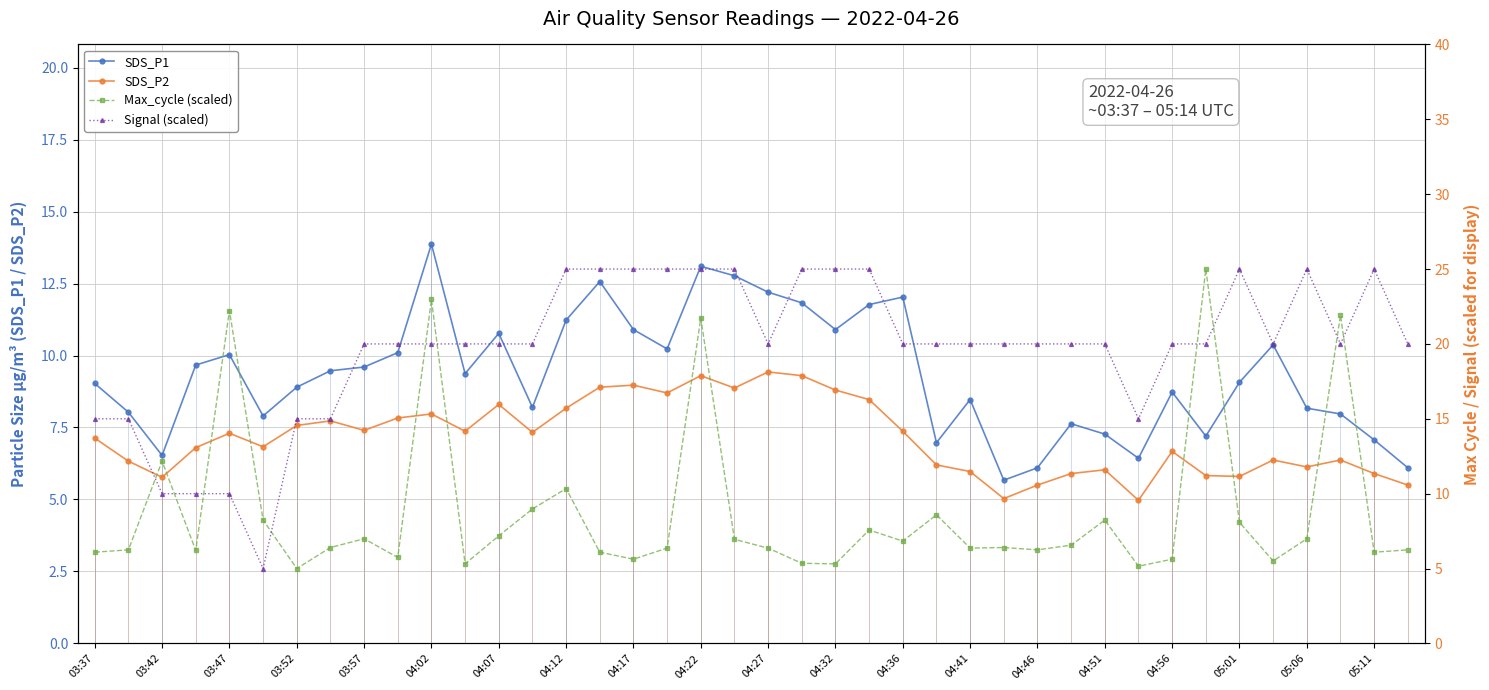

How many distinct data groups are displayed?

4